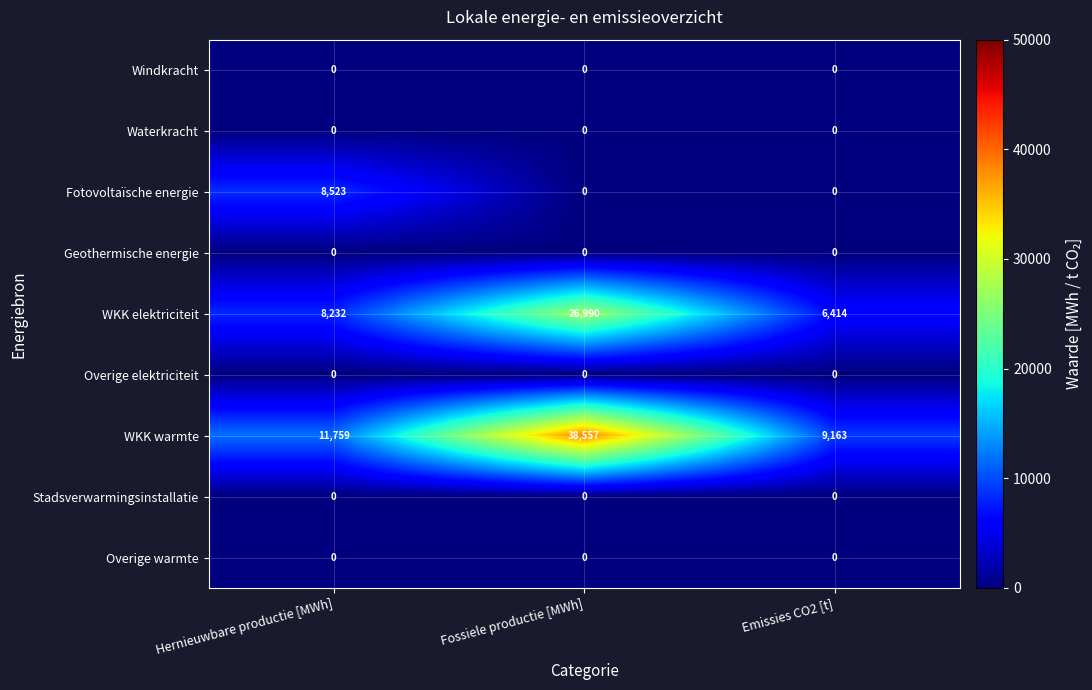

Which series has the widest spread of values?

WKK warmte